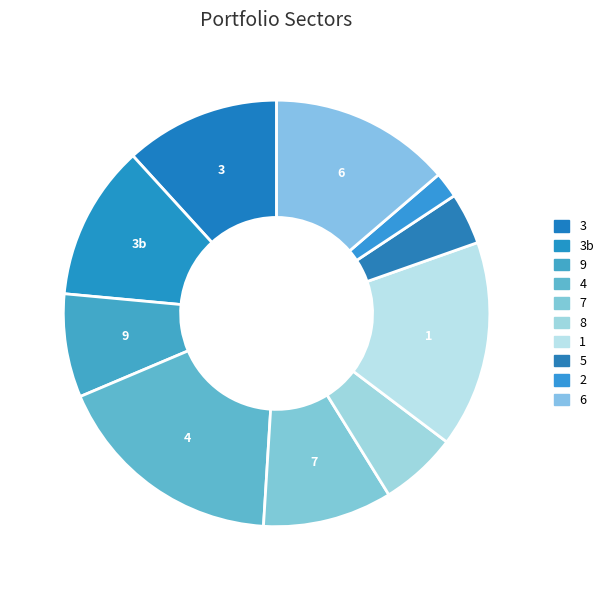

How many slices are in this pie chart?

10